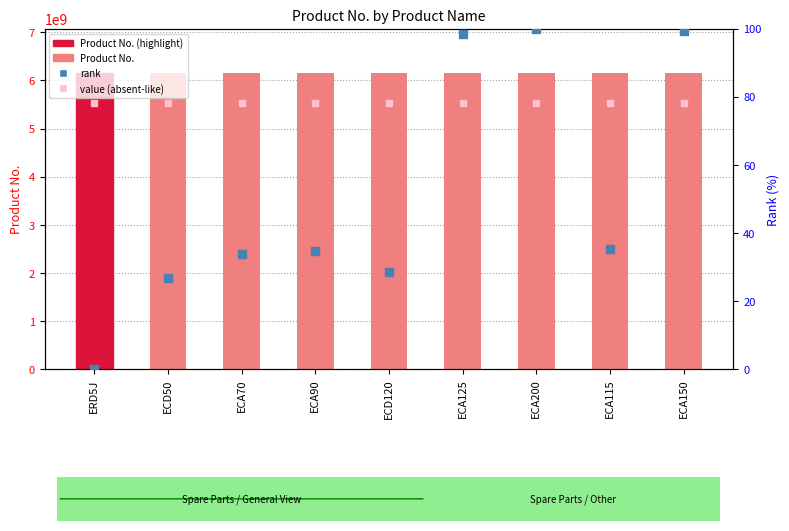

Is the value of rank at ECA90 greater than the value of value (absent-like) at ECA70?

No